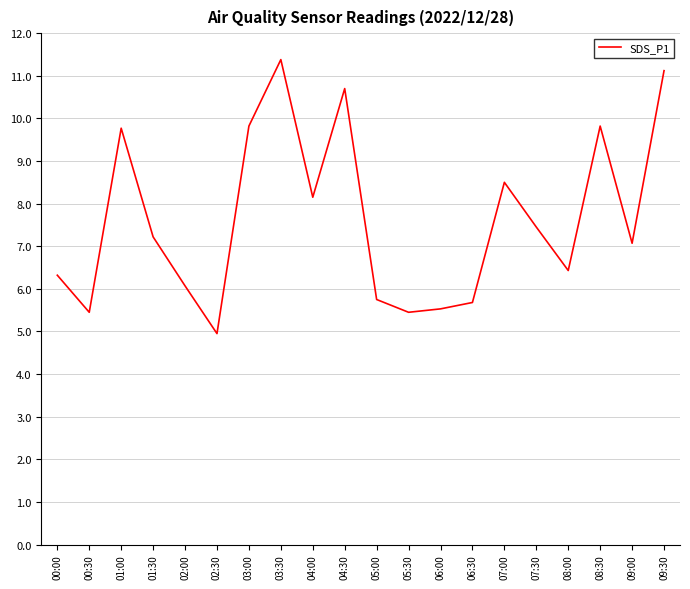

Between 02:30 and 04:30, which is larger?

04:30